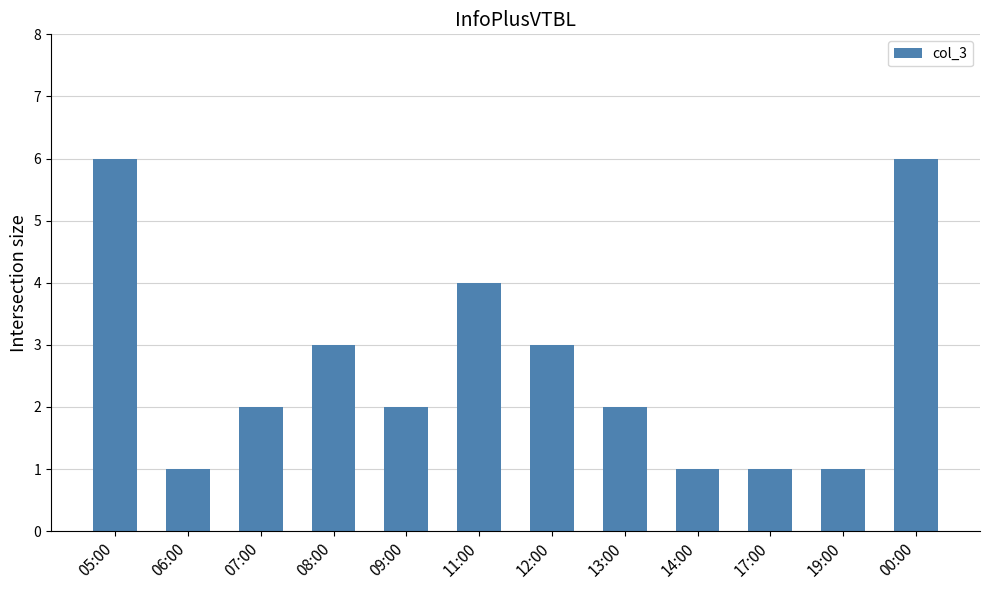

Is it true that the value at 09:00 is 2?

True